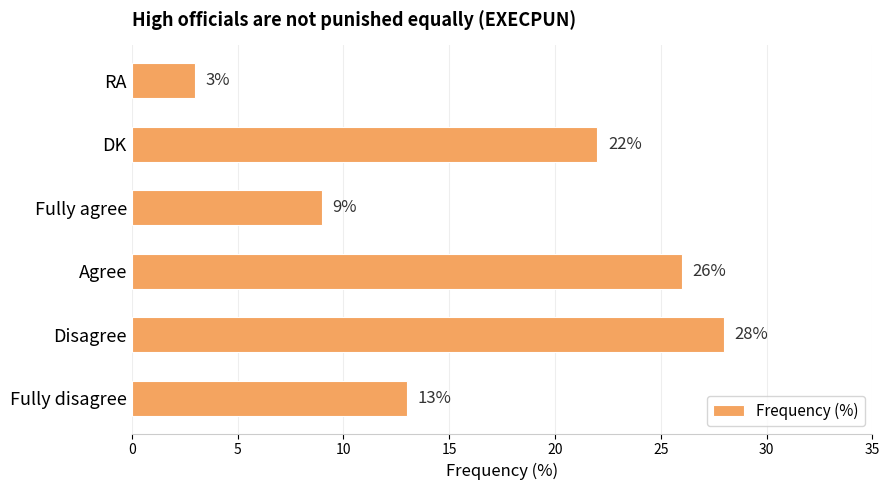

List the labels in order of value, largest first.

Disagree, Agree, DK, Fully disagree, Fully agree, RA